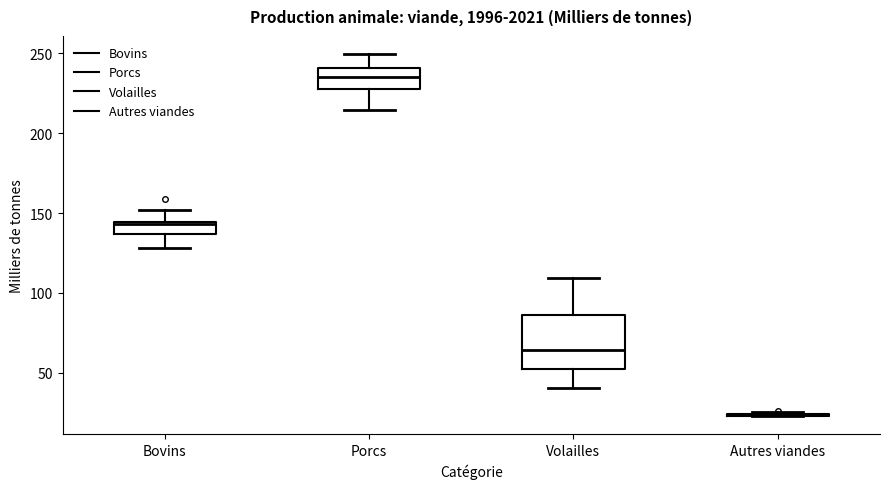

Comparing the boxes themselves (not the whiskers), which one is the tallest?

Volailles